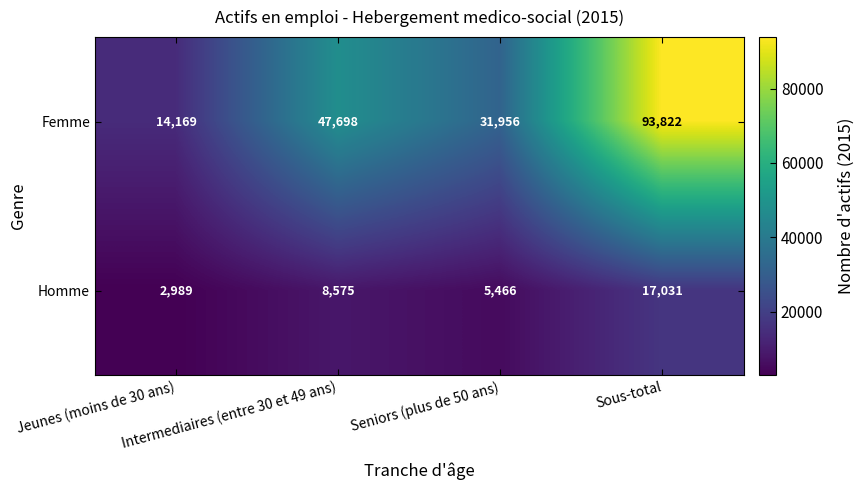

What is the smallest value displayed?

2989